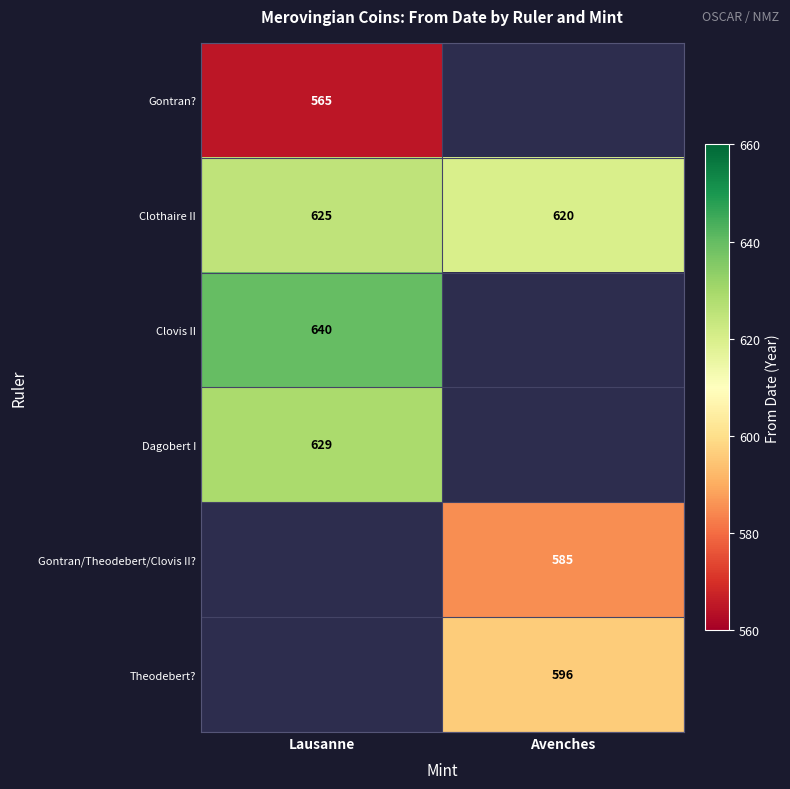

What value does the Clothaire II series have at Lausanne?

625